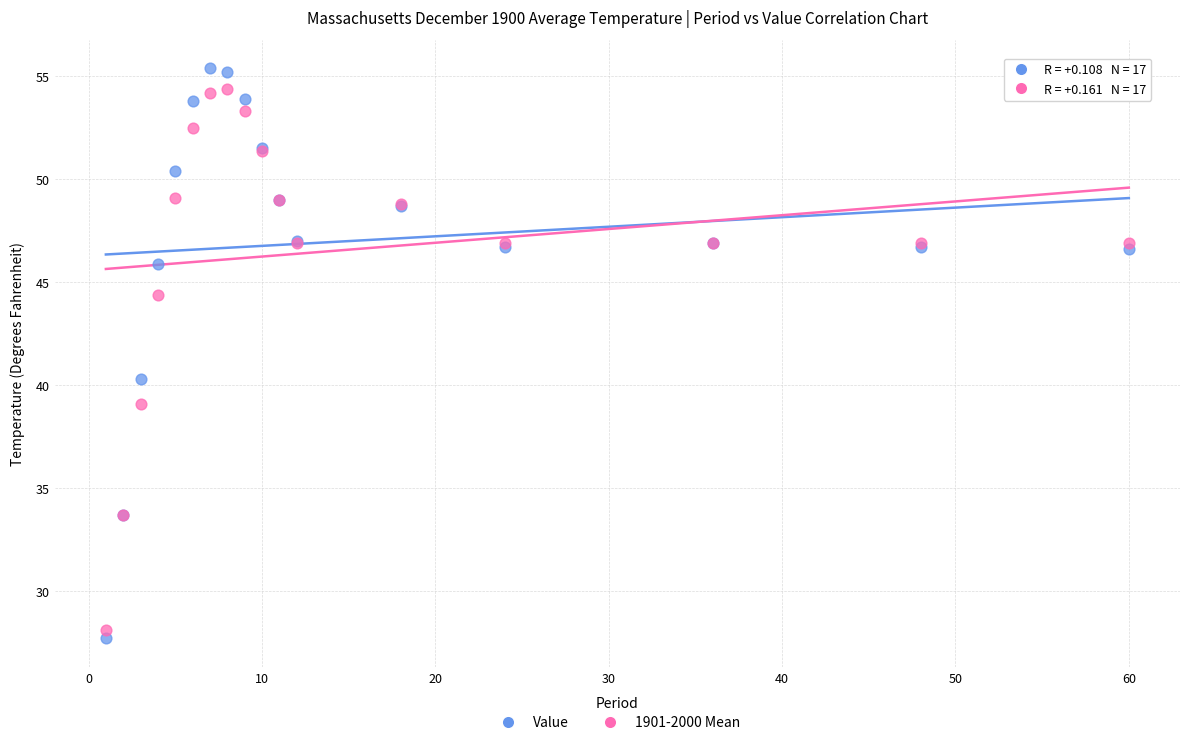

Which series has the largest Y range (max minus min)?

Value